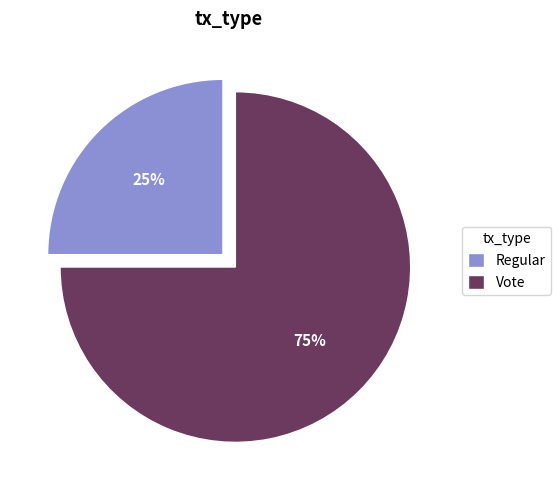

Count the number of slices in the pie.

2